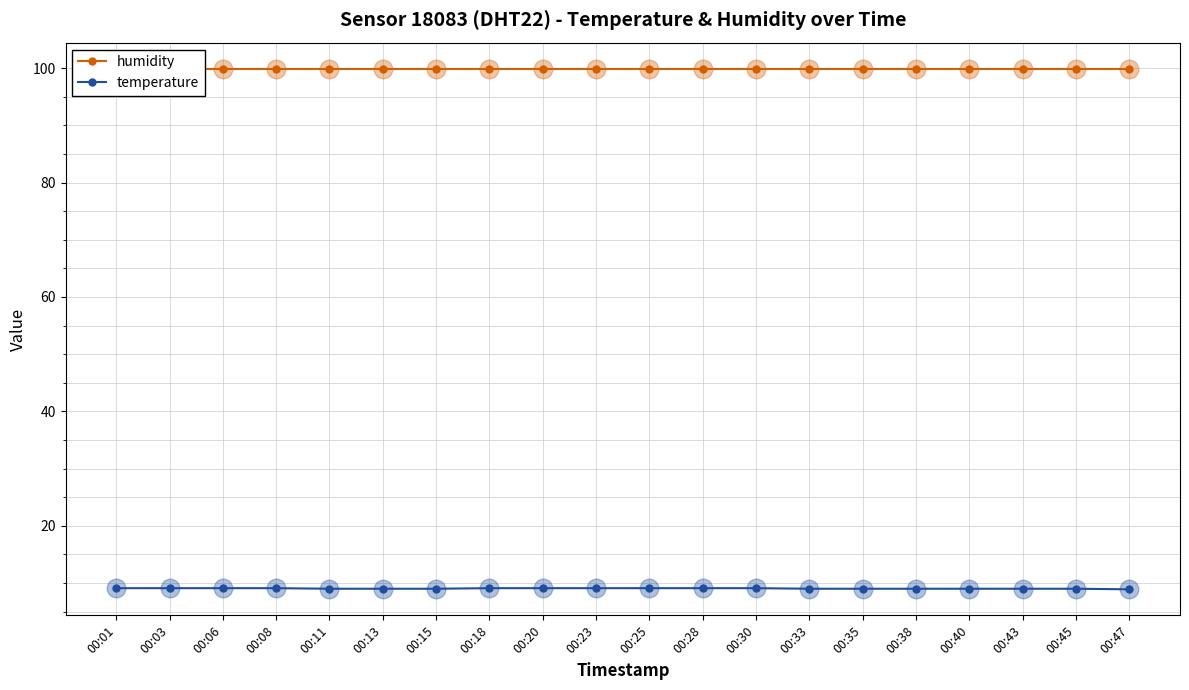

Which series has the widest spread of Y values?

temperature